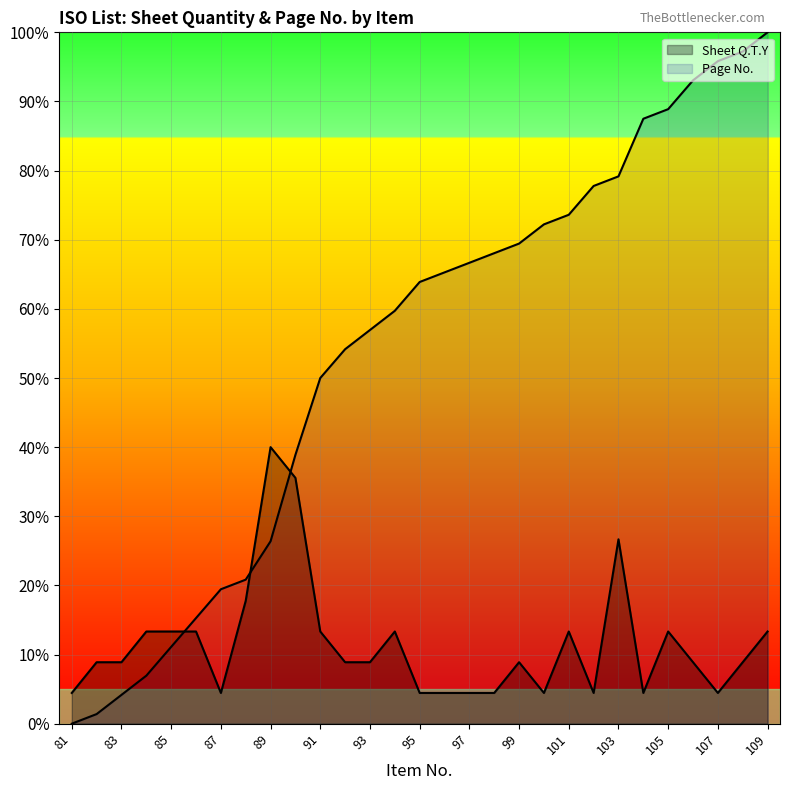

What is the value of the Sheet Q.T.Y point at the 15th from the left?

4.4